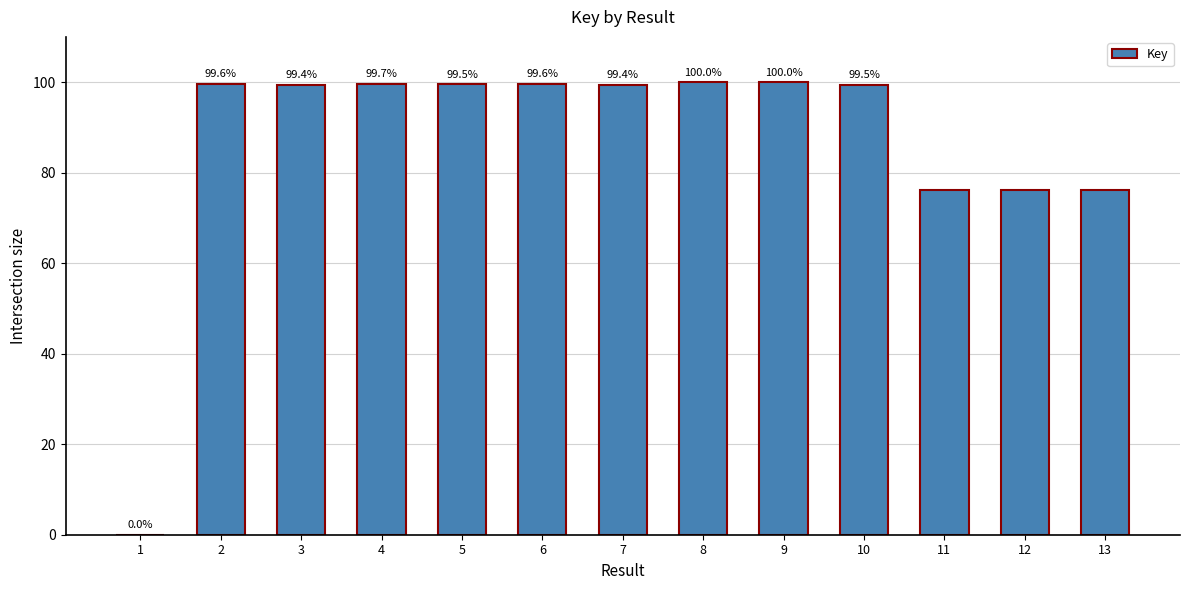

Where is the data nearest to the value 50?

13